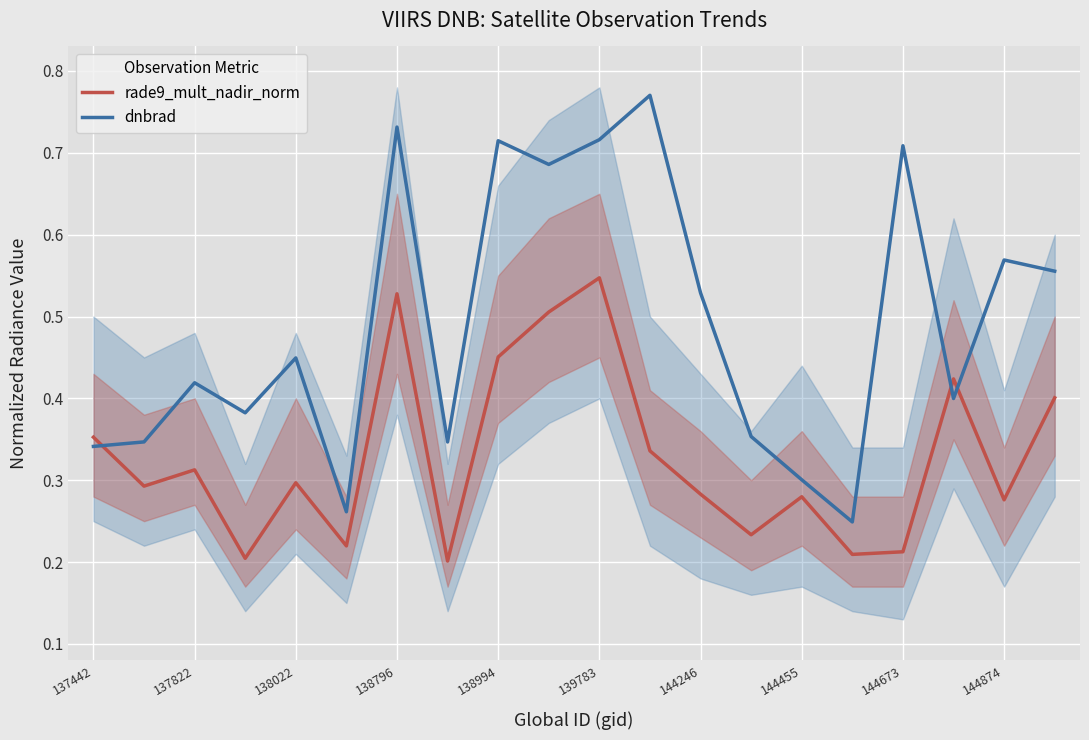

What are all the series names shown in the legend?

rade9_mult_nadir_norm, dnbrad